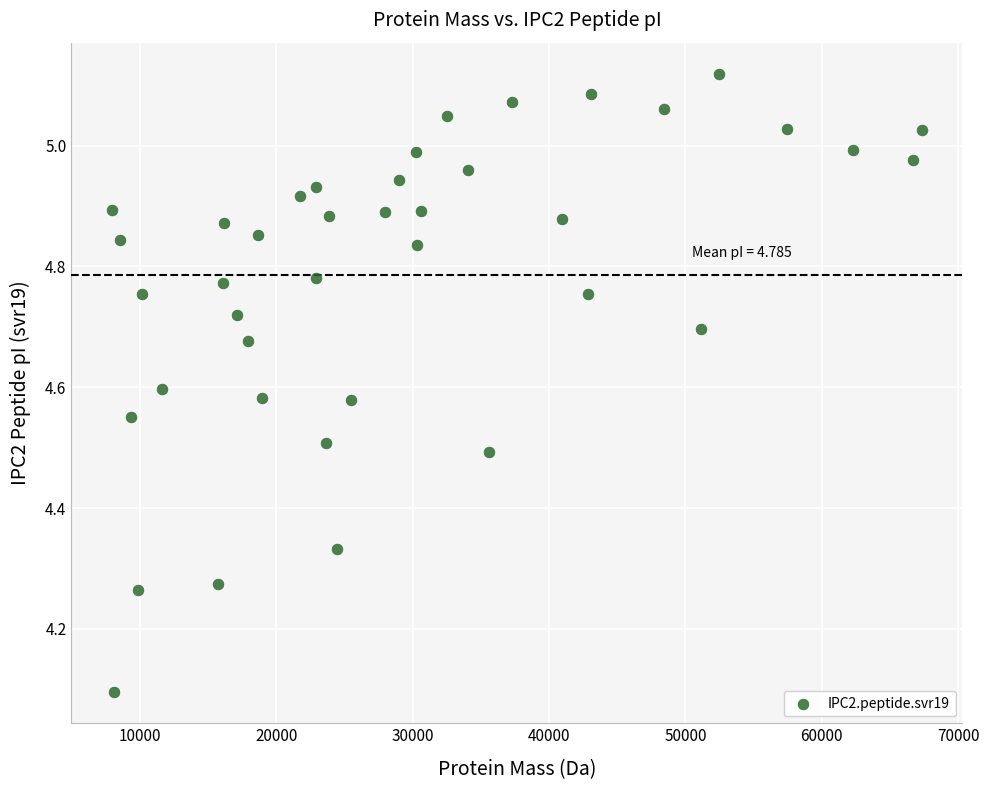

What Y value in the scatter plot is closest to 4?

4.1